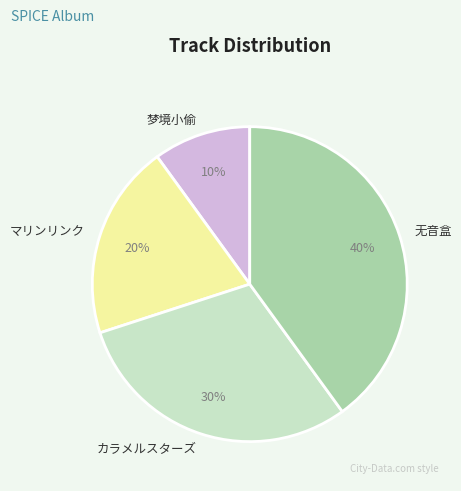

What is the ratio of the value at マリンリンク to the value at 无音盒?

0.5